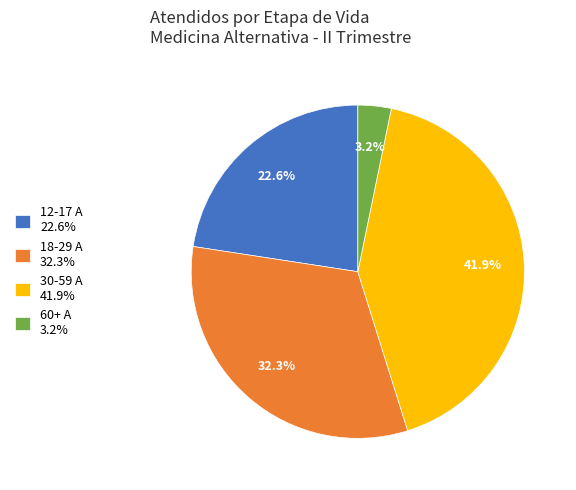

Is 60+ A 3.2% the majority of the pie?

No